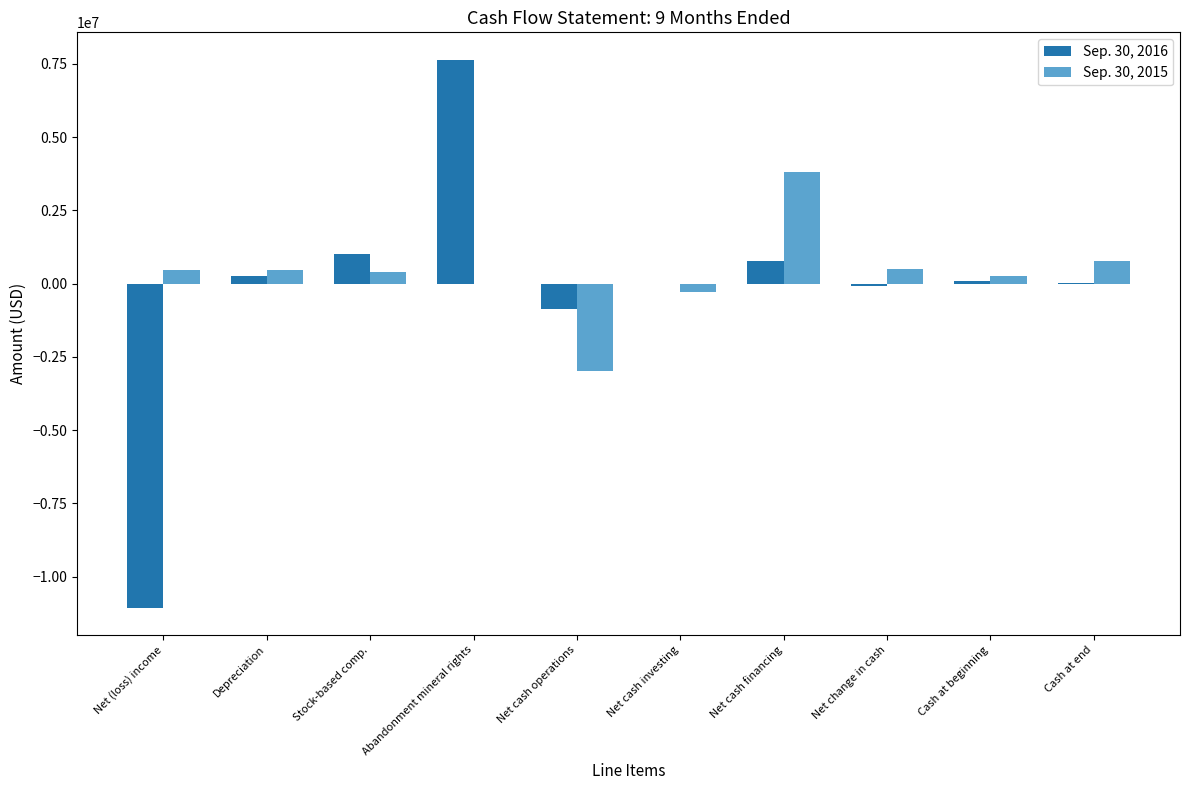

At which category is the sum across all series the highest?

Abandonment mineral rights